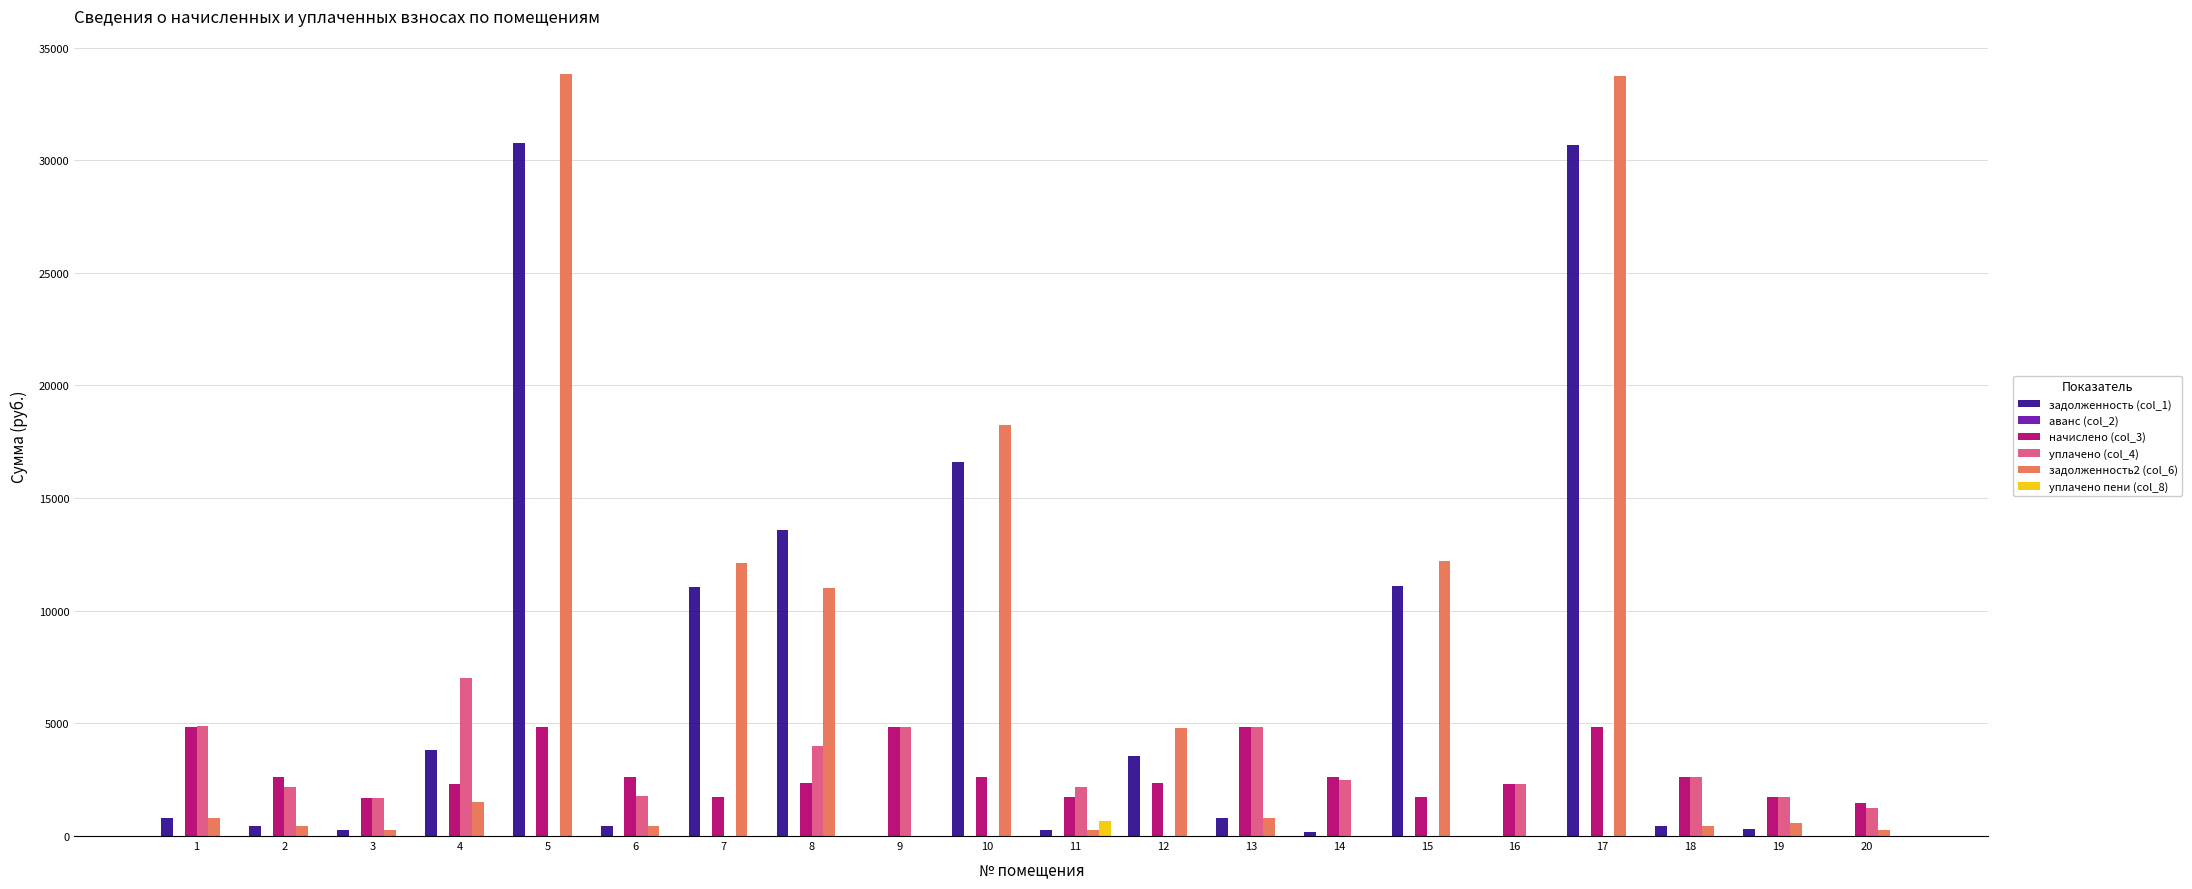

The value of уплачено пени (col_8) at 10 is 0.0. True or false?

True